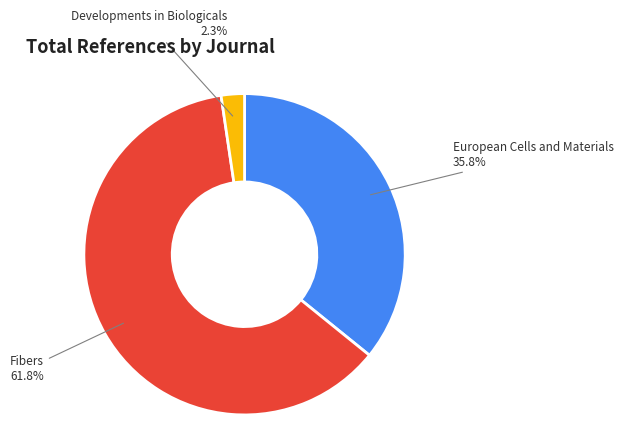

How many slices are in this pie chart?

3